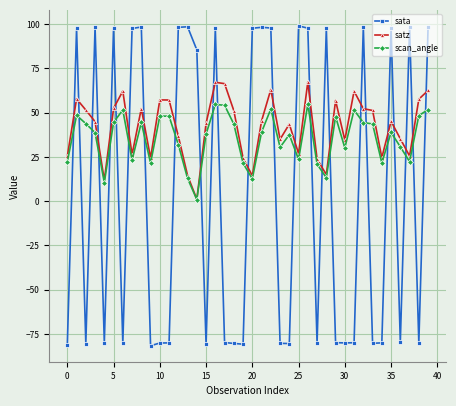

True or false: sata has more than 1 interior local peaks.

True